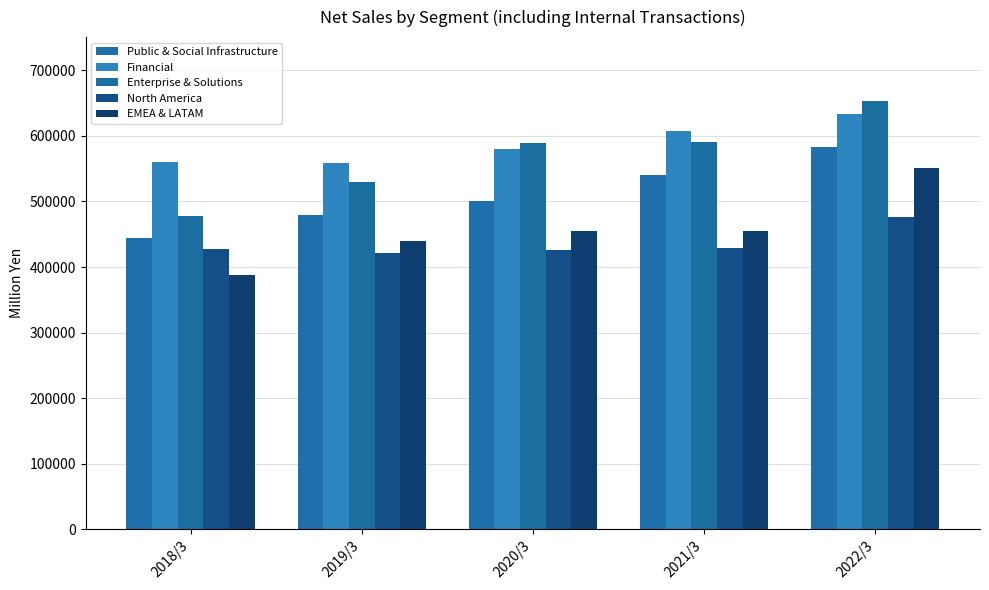

Are the bars horizontal?

No